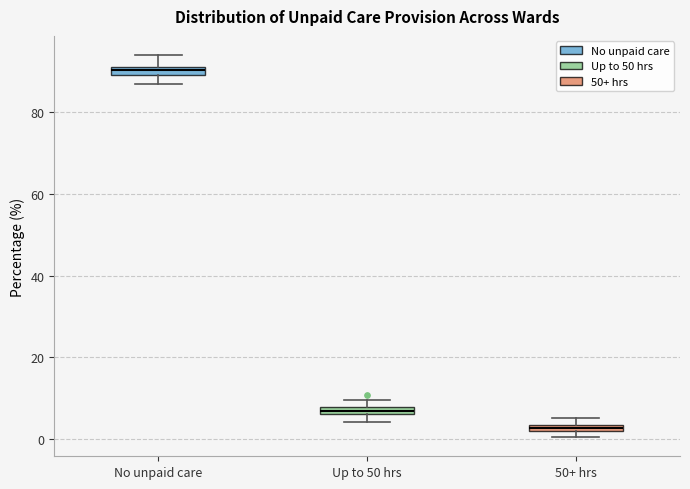

Which box's median line is the lowest?

50+ hrs